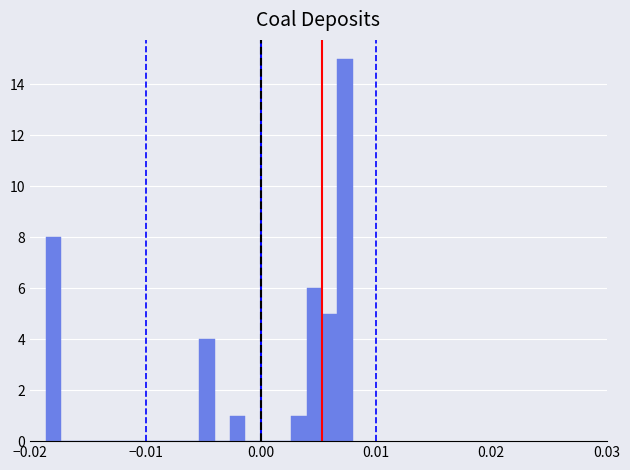

Read against the x-axis, roughly where is the centre of the tallest bar?

0.007